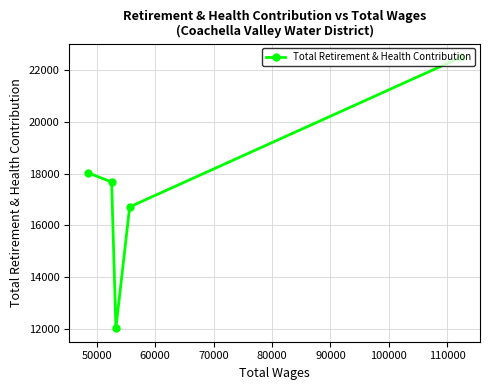

What is the value of the 2nd point from the left?

17671